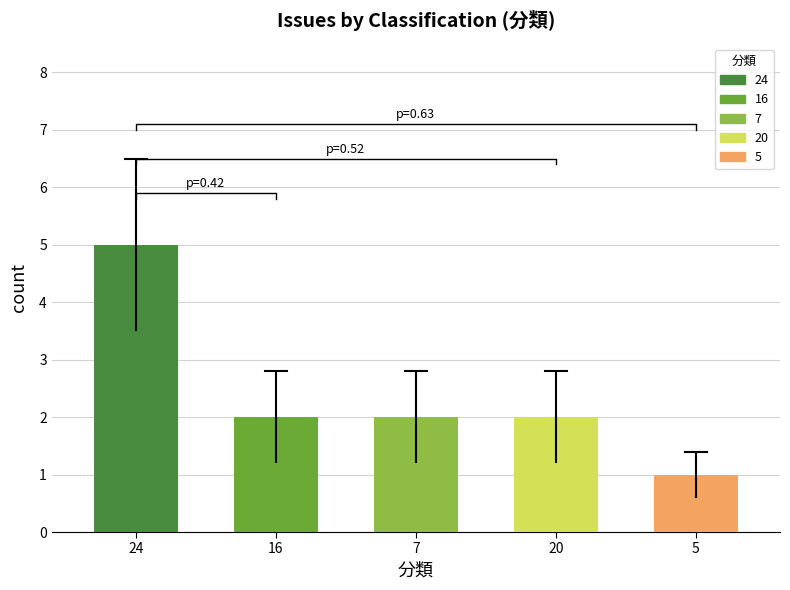

Which series has the largest total across all categories?

count